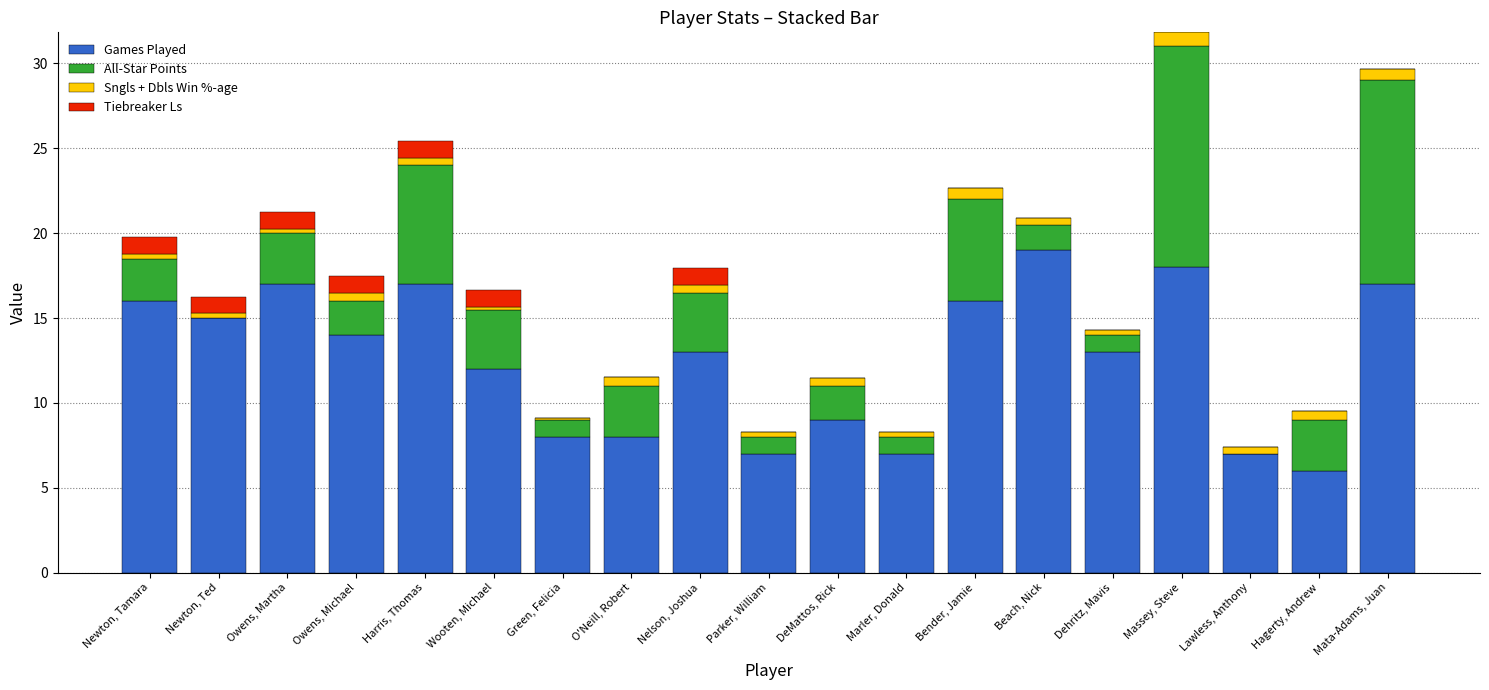

What is the difference between the Games Played values at Owens, Michael and Marler, Donald?

7.0